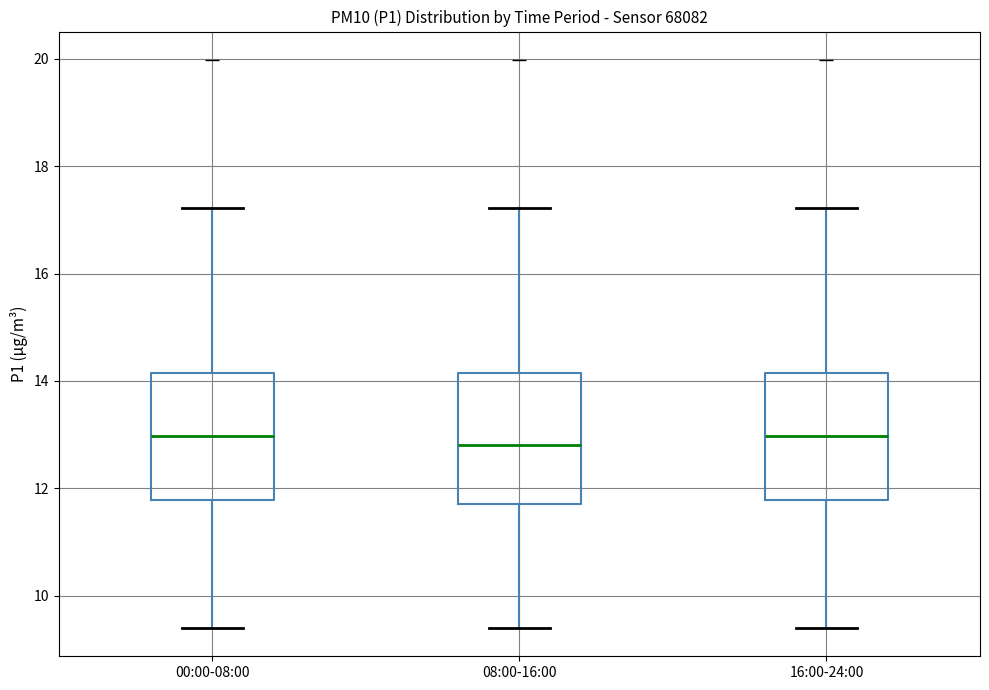

Reading left to right, read every box against the y-axis: the position of its median line, the range the box covers, and the ends of its whiskers. The values are not printed on the chart, so give them approximately, as read against the axis.

00:00-08:00: median 13.0, box 11.8 to 14.2, whiskers 9.4 to 17.2
08:00-16:00: median 12.8, box 11.8 to 14.2, whiskers 9.4 to 17.2
16:00-24:00: median 13.0, box 11.8 to 14.2, whiskers 9.4 to 17.2